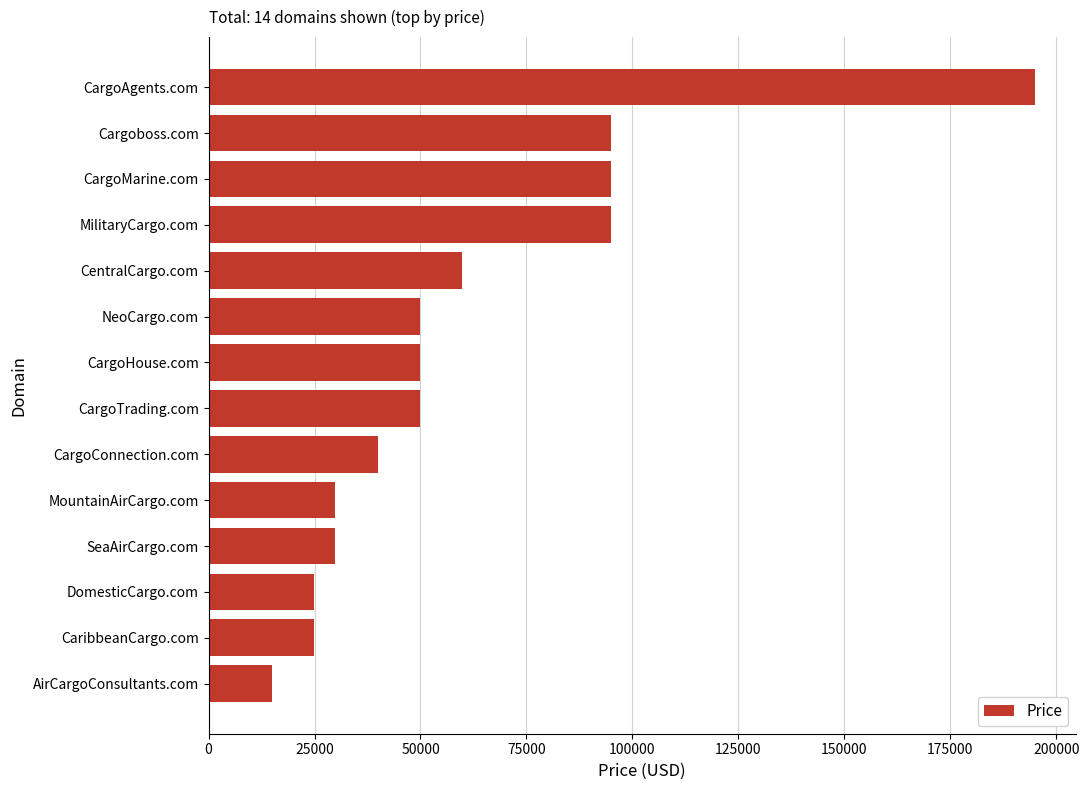

True or false: the data shows 94888 at MilitaryCargo.com.

True